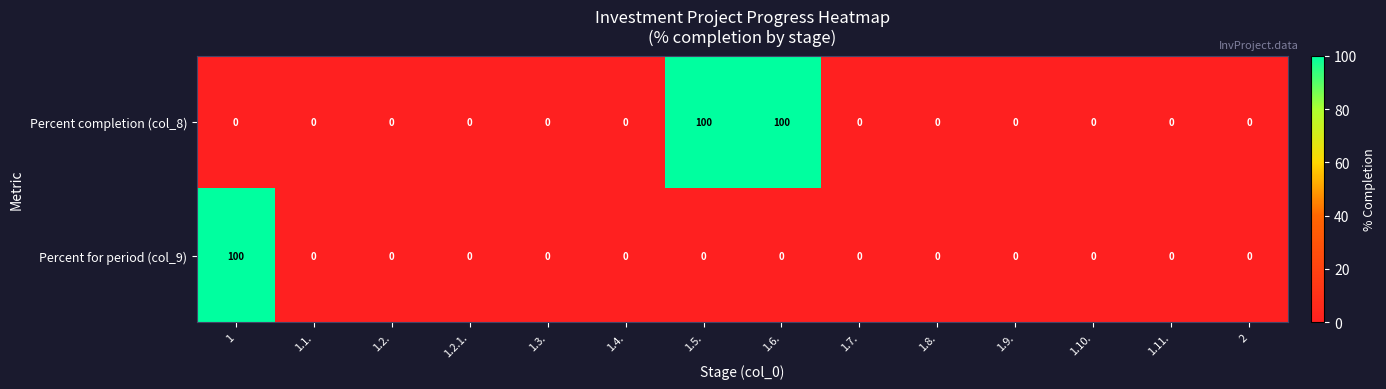

What is the maximum value shown in the chart?

100